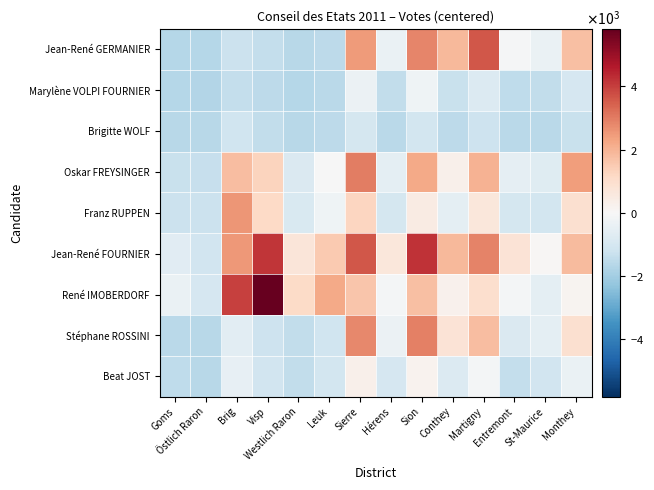

Between Brig and Östlich Raron, which is larger?

Brig